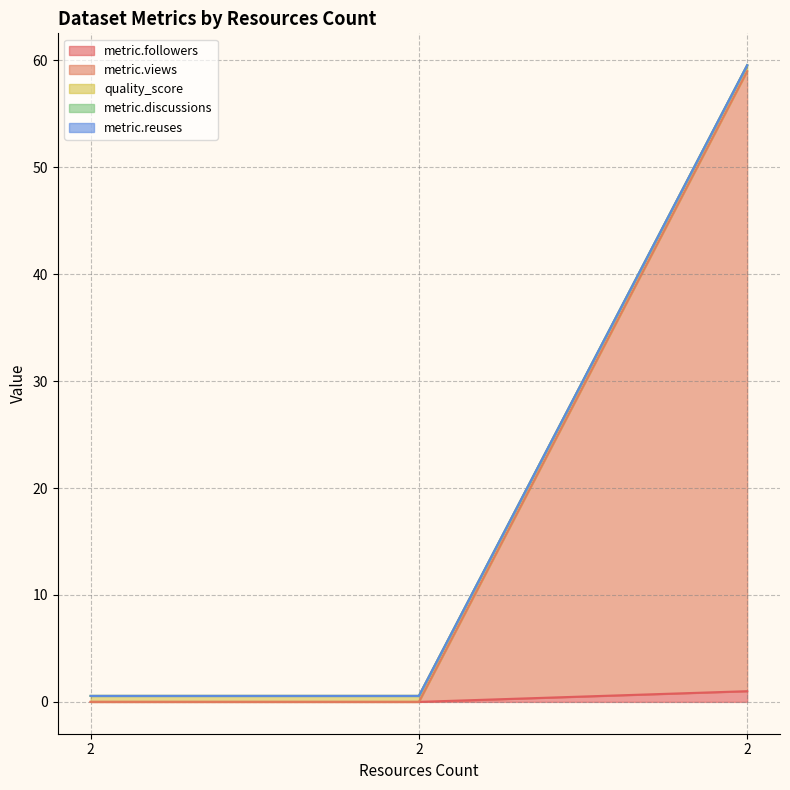

At 2, list the series in order from smallest to largest.

metric.followers, metric.views, metric.discussions, metric.reuses, quality_score